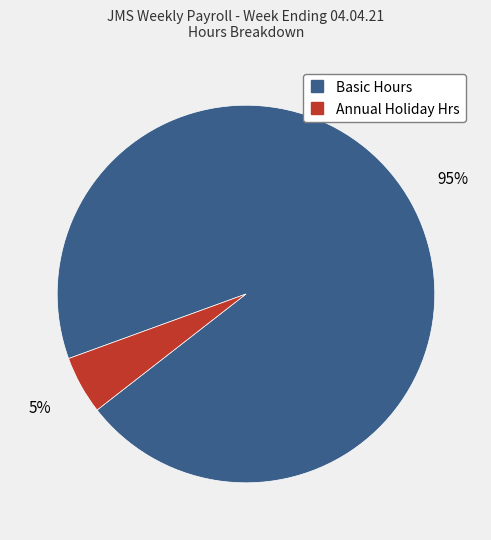

How many segments does this pie chart have?

2